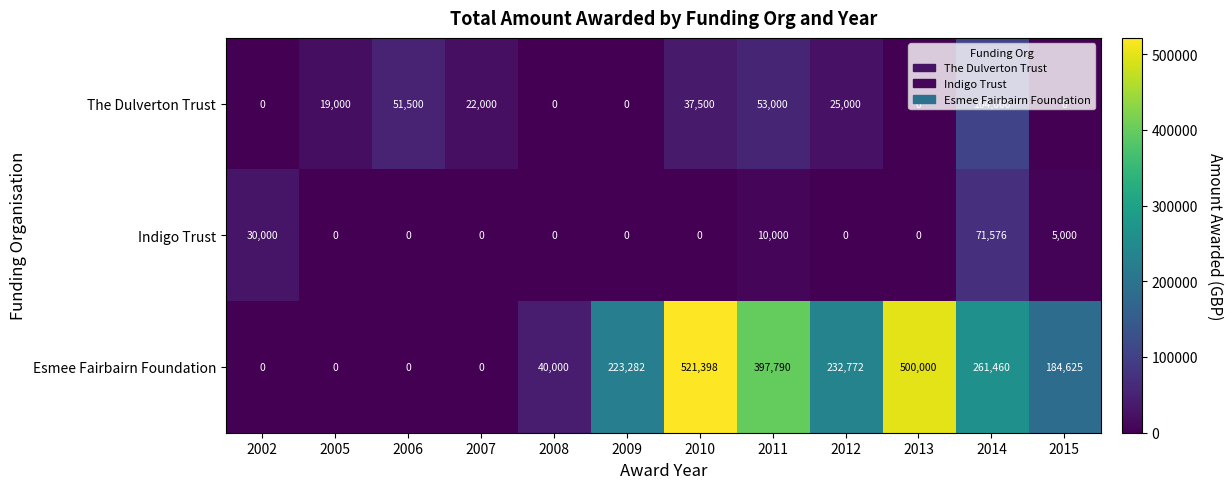

Rank the series at 2012 from highest to lowest value.

Esmee Fairbairn Foundation, The Dulverton Trust, Indigo Trust